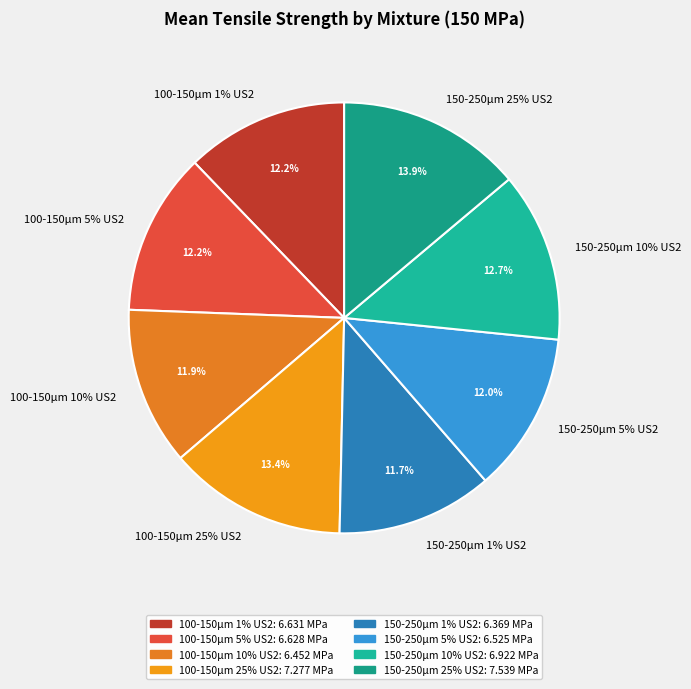

Do 150-250µm 1% US2 and 150-250µm 5% US2 together represent more than half of the pie?

No